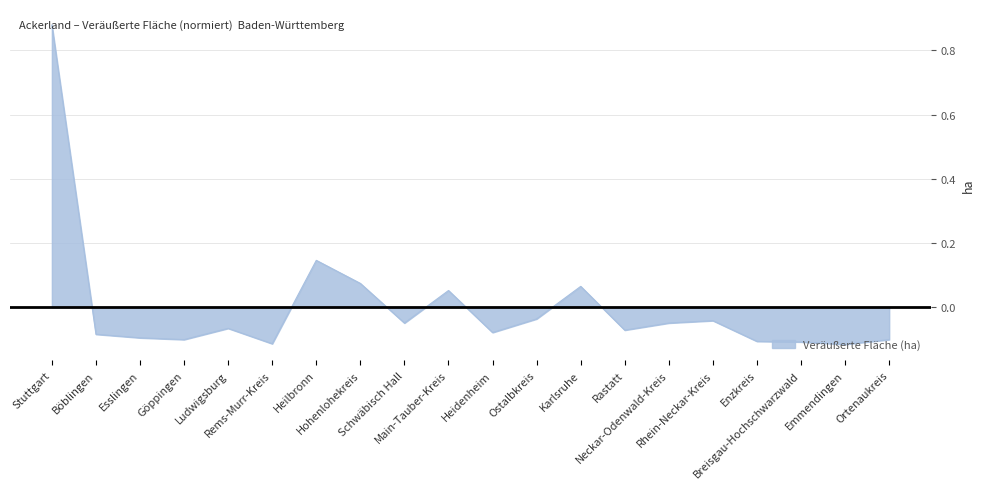

What is the difference between the maximum and minimum values?

1.0